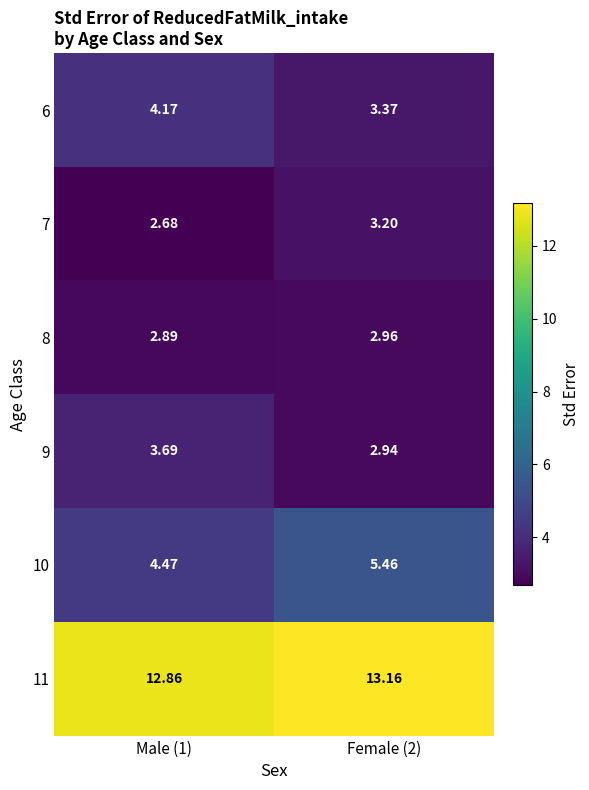

Which series changed the most between Male (1) and Female (2)?

10